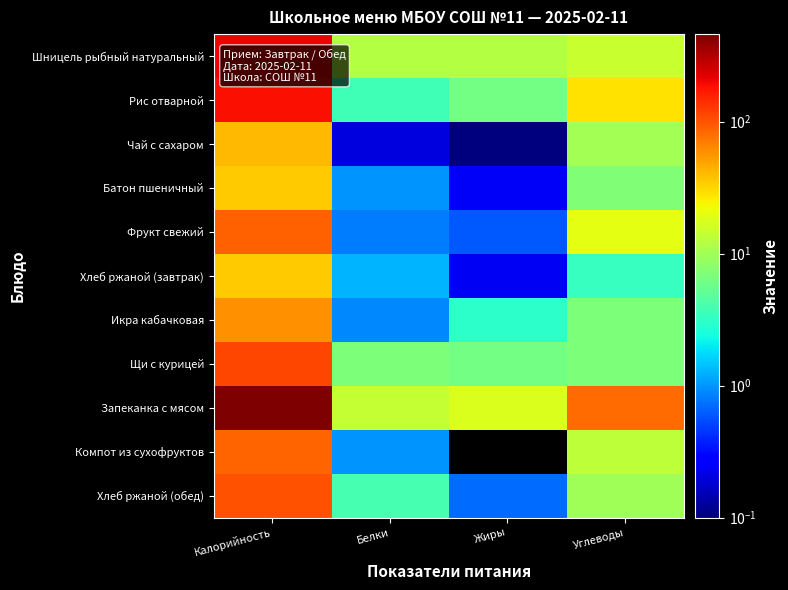

Reading left to right, what are all the values shown in this chart?

Шницель рыбный натуральный: Калорийность=202.0	Белки=12.2	Жиры=12.2	Углеводы=14.5
Рис отварной: Калорийность=185.0	Белки=3.7	Жиры=6.3	Углеводы=28.5
Чай с сахаром: Калорийность=41.0	Белки=0.2	Жиры=0.1	Углеводы=10.1
Батон пшеничный: Калорийность=35.0	Белки=1.0	Жиры=0.2	Углеводы=7.2
Фрукт свежий: Калорийность=90.0	Белки=0.8	Жиры=0.6	Углеводы=20.1
Хлеб ржаной (завтрак): Калорийность=34.7	Белки=1.3	Жиры=0.2	Углеводы=3.3
Икра кабачковая: Калорийность=59.0	Белки=0.9	Жиры=3.0	Углеводы=6.8
Щи с курицей: Калорийность=112.0	Белки=6.8	Жиры=6.2	Углеводы=7.0
Запеканка с мясом: Калорийность=460.0	Белки=14.3	Жиры=17.8	Углеводы=81.0
Компот из сухофруктов: Калорийность=86.0	Белки=1.0	Жиры=0.0	Углеводы=13.2
Хлеб ржаной (обед): Калорийность=104.0	Белки=4.0	Жиры=0.7	Углеводы=10.0